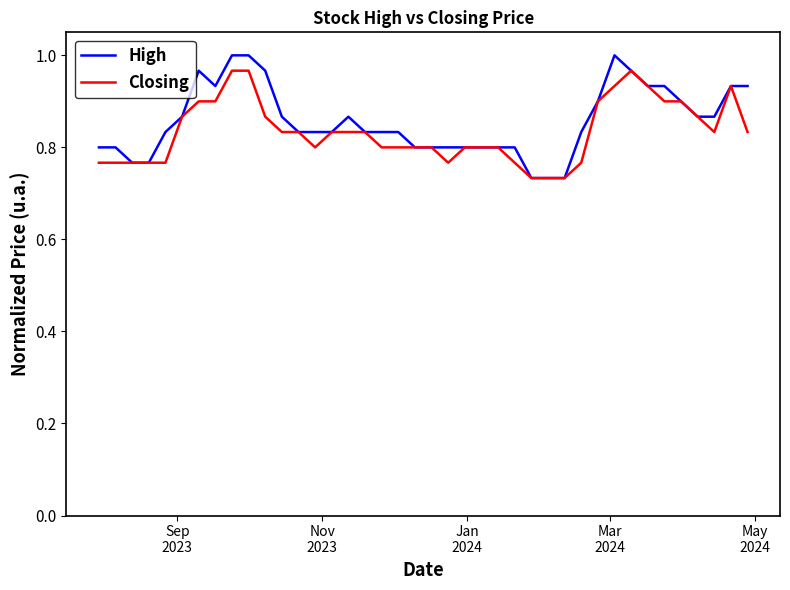

Which series has the widest spread of values?

High